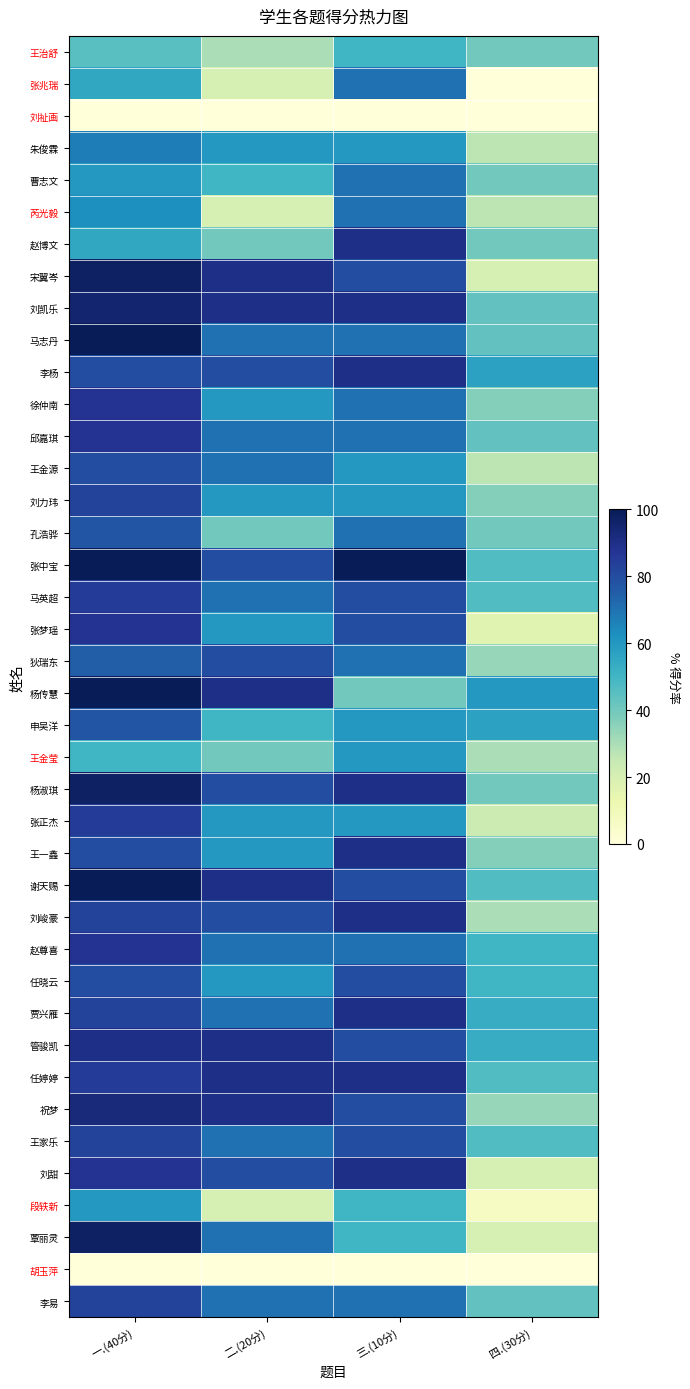

At how many categories does at least one series exceed 38?

4